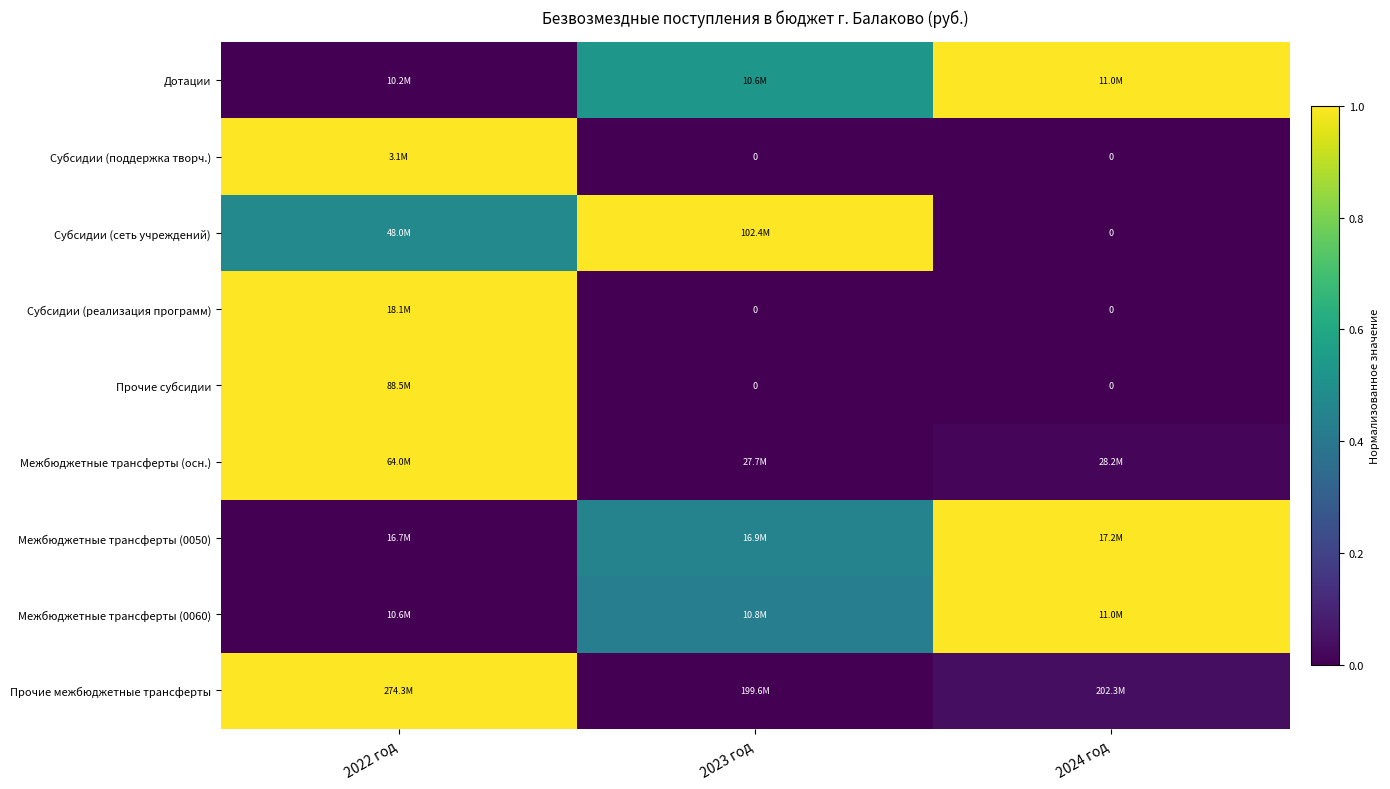

What is the difference between the Межбюджетные трансферты (осн.) values at 2022 год and 2024 год?

1.0